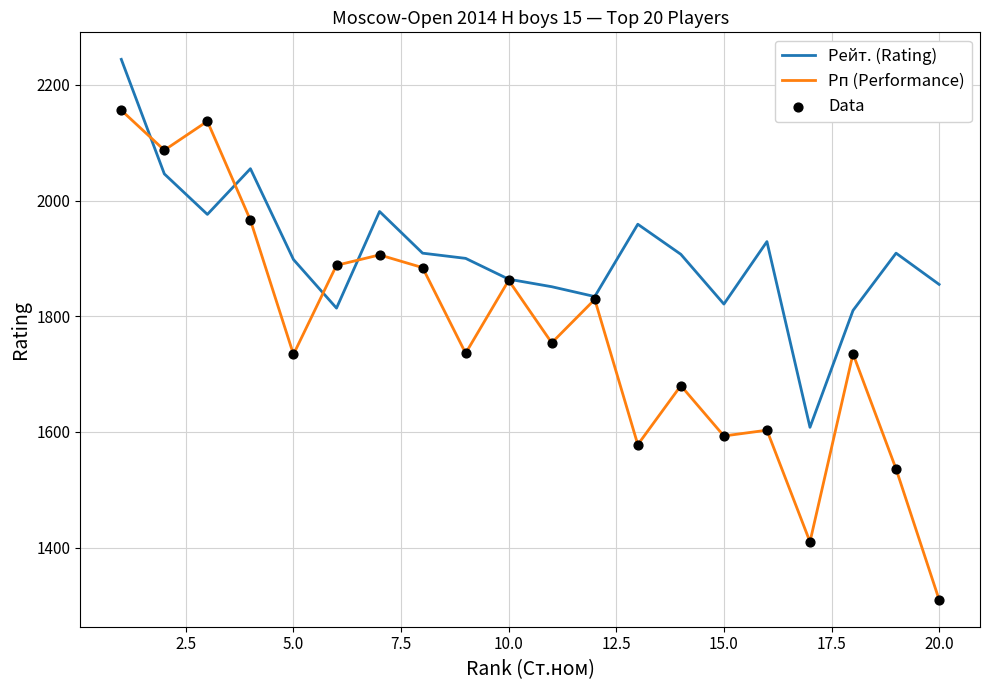

Which series has the largest total across all categories?

Рейт. (Rating)